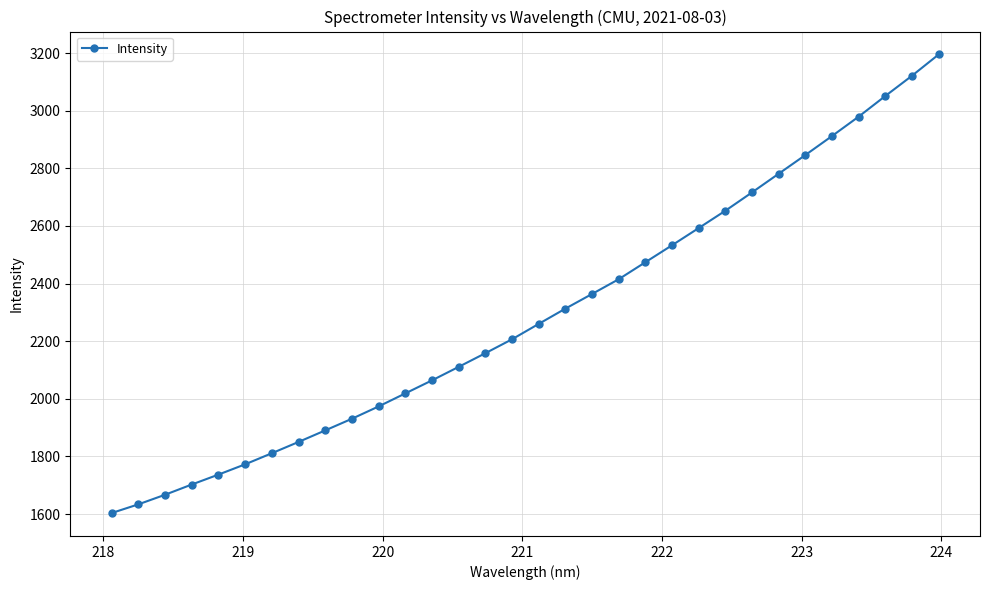

How many data points are less than 2260?

16